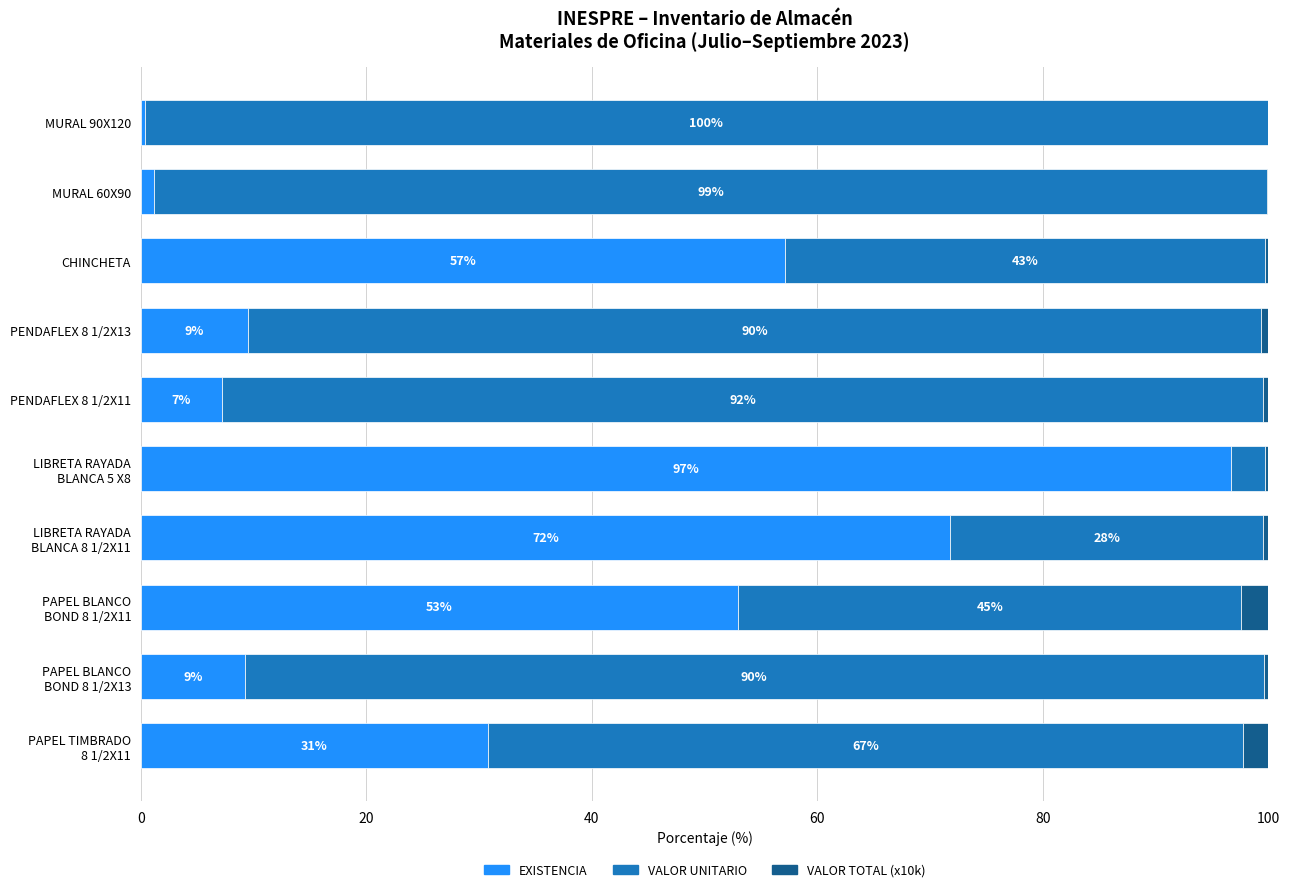

What is the highest value of the EXISTENCIA series?

96.6